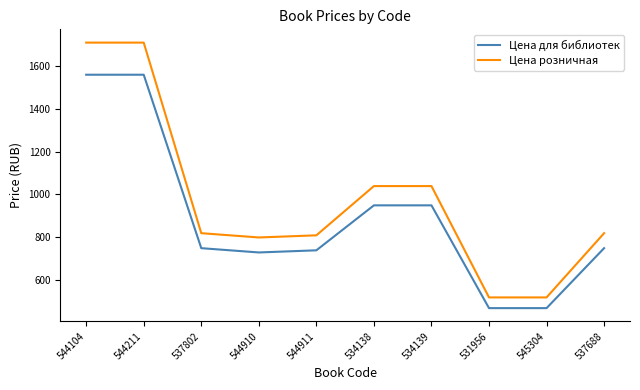

Which series changed the most between 544211 and 534138?

Цена розничная